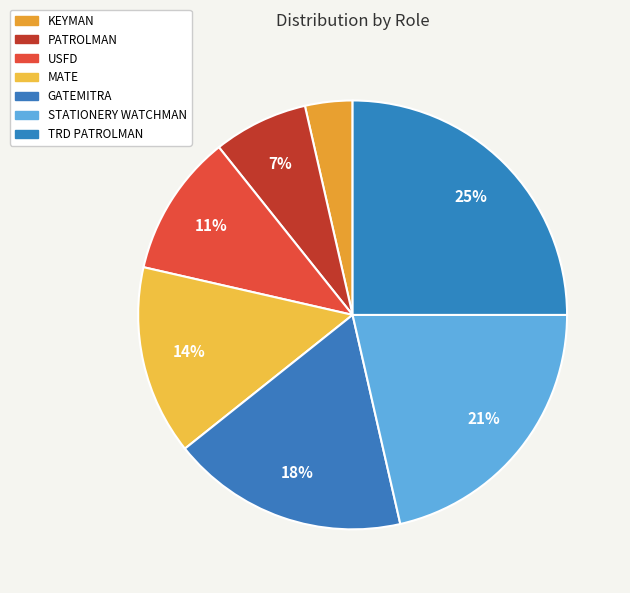

To the nearest percent, what is the average slice percentage?

14%